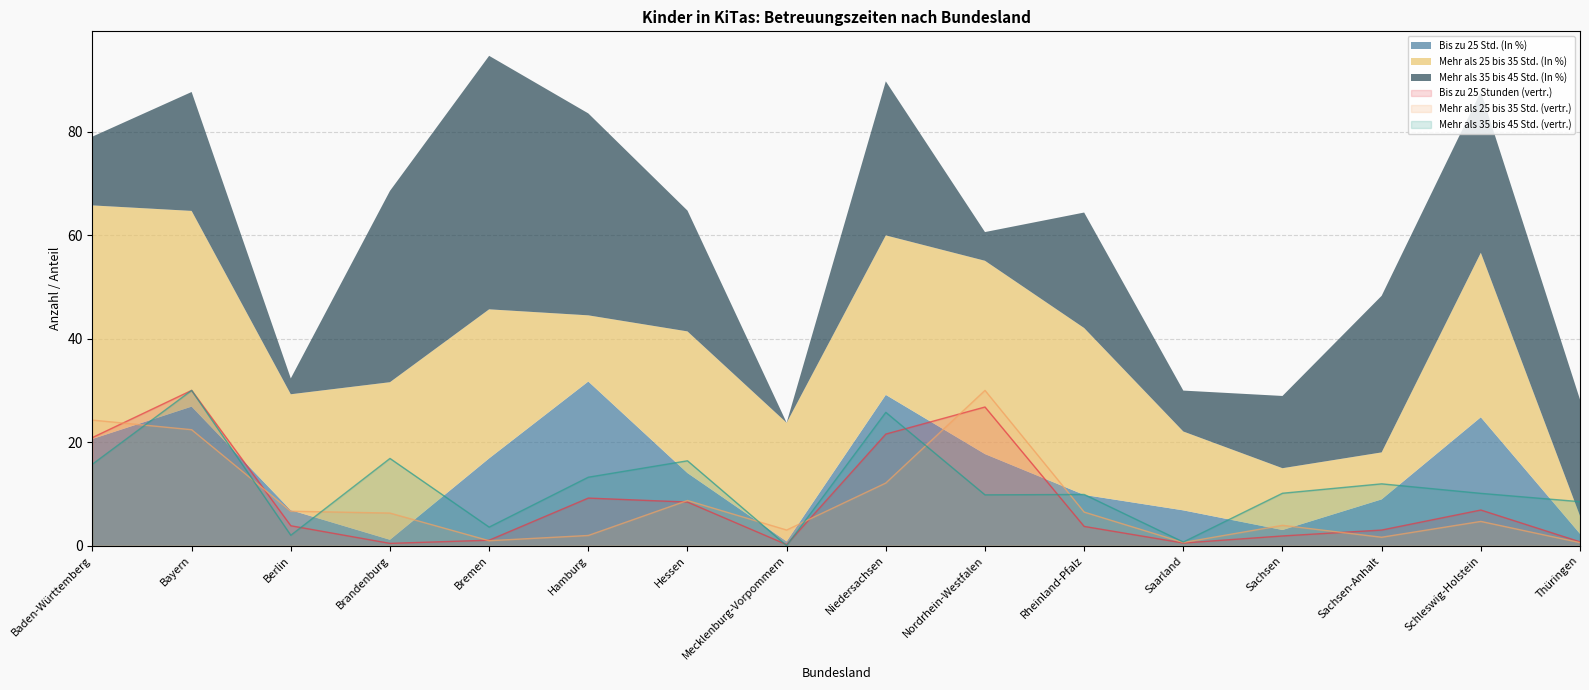

True or false: Mehr als 25 bis 35 Std. (vertr.) has a value of 48.3 at Nordrhein-Westfalen.

False